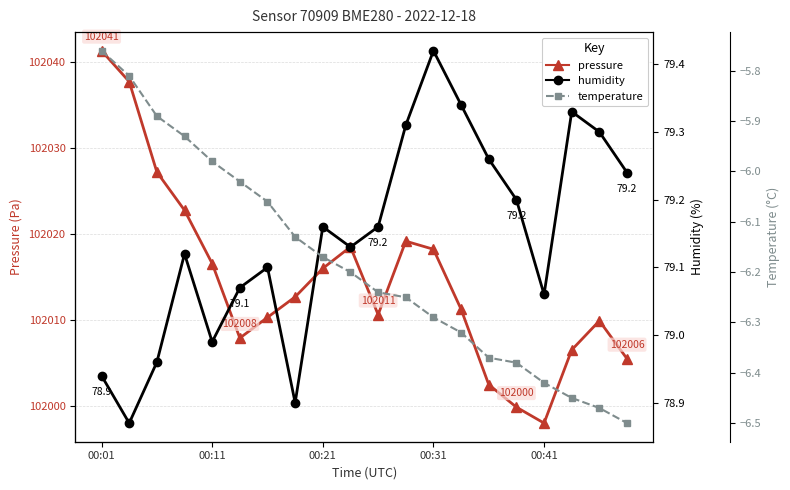

True or false: temperature and humidity cross at least once.

False